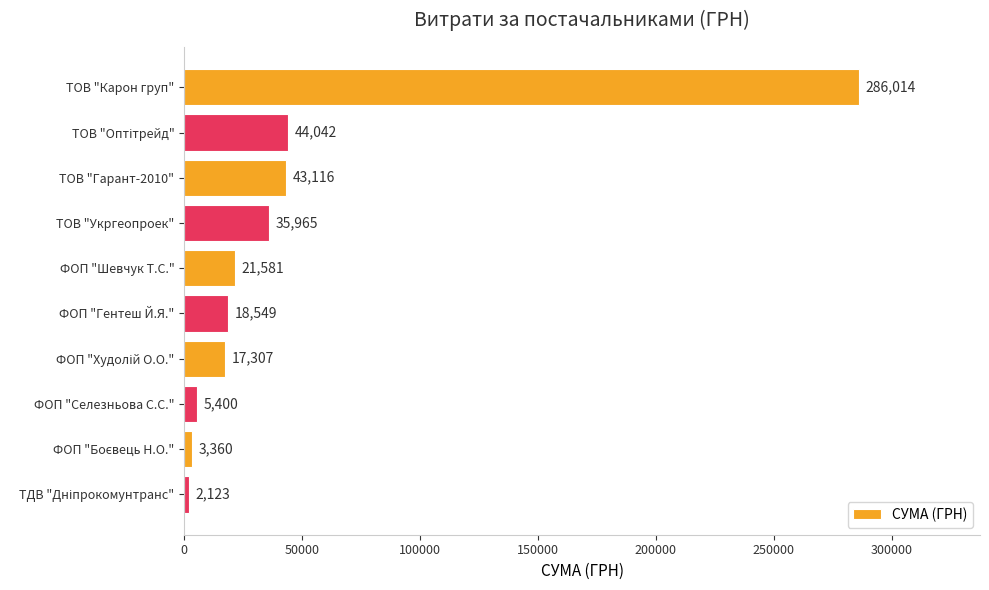

What is the label of the 6th bar from the top?

ФОП "Гентеш Й.Я."